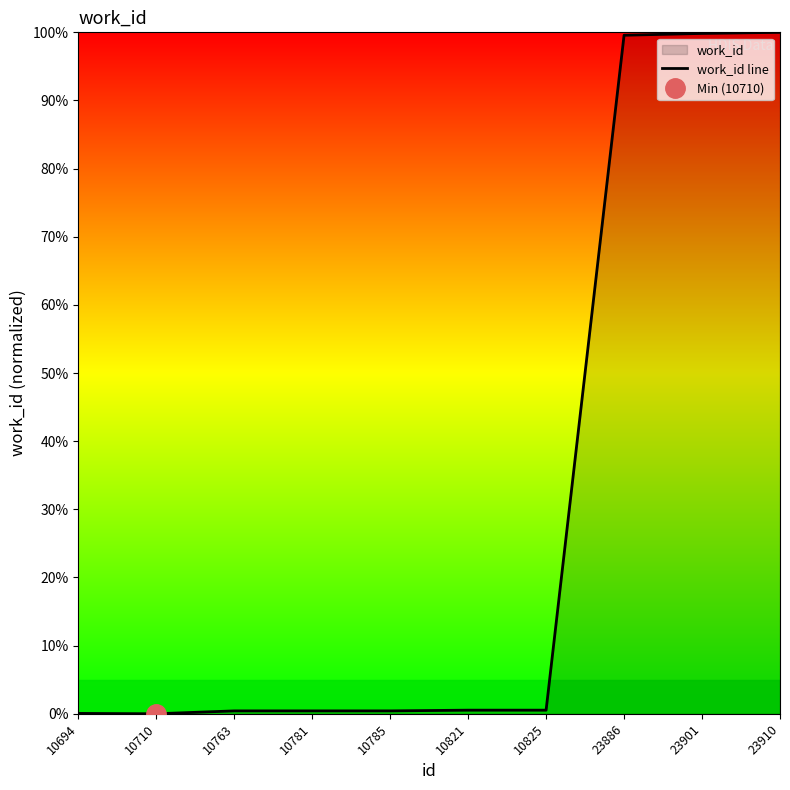

Reading left to right, what are all the values shown in this chart?

0.1	0.0	0.4	0.4	0.4	0.5	0.5	99.6	99.8	100.0